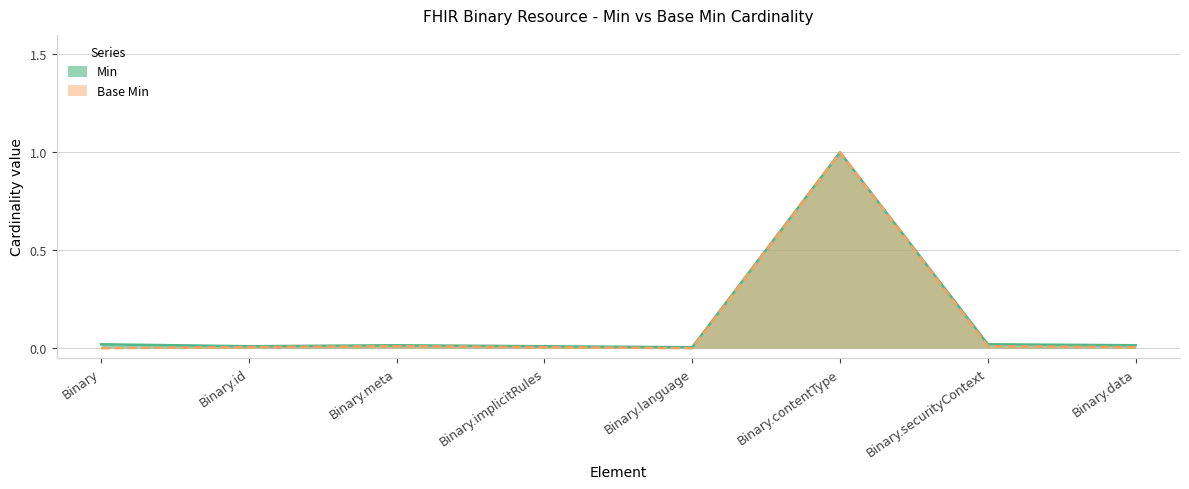

How many interior local valleys does the Min series have?

1